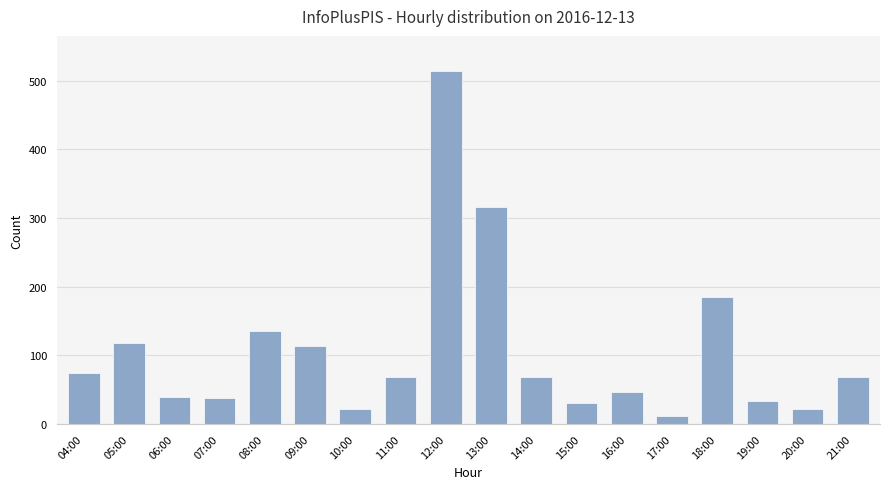

Which category has the lowest value across all series?

17:00